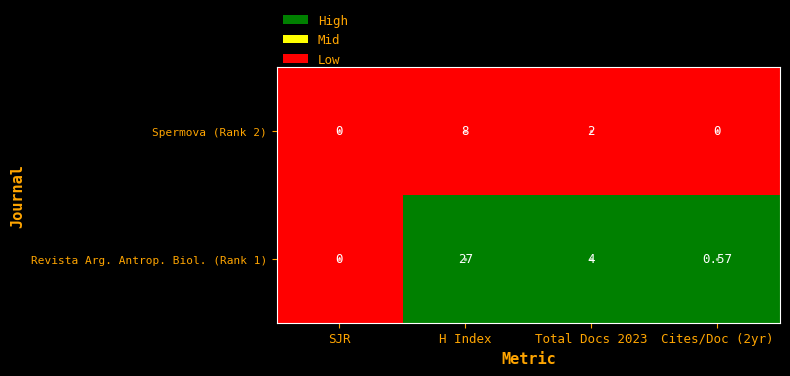

Rank the series by their maximum value, from highest to lowest.

Revista Arg. Antrop. Biol. (Rank 1), Spermova (Rank 2)